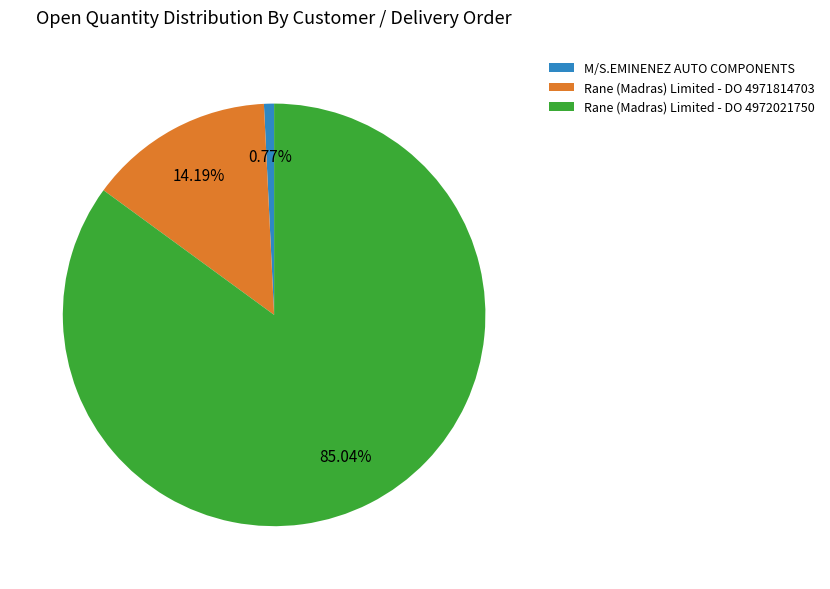

Which slice is the smallest?

M/S.EMINENEZ AUTO COMPONENTS